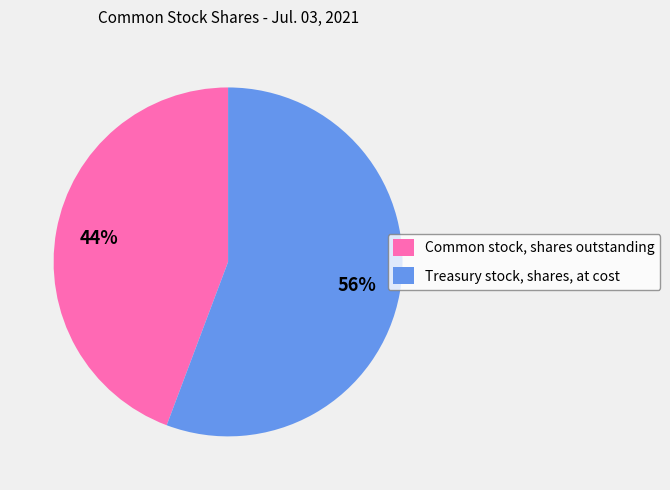

What percentage is the Common stock, shares outstanding slice, to the nearest percent?

44%